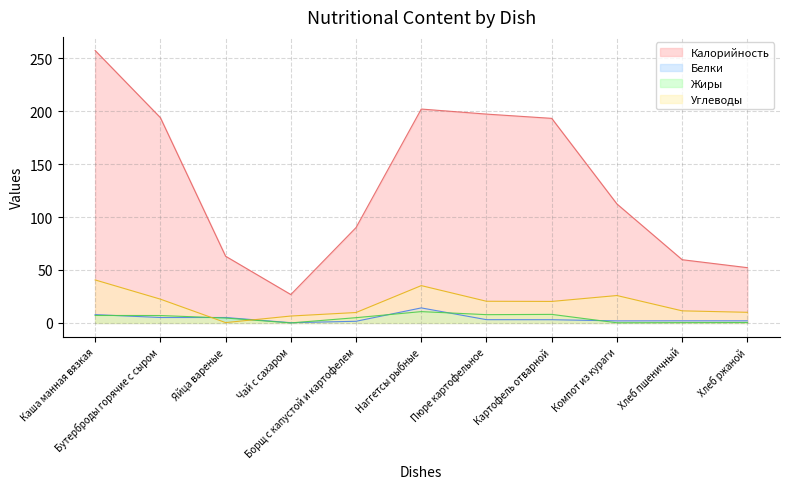

True or false: Жиры has a value of 0.3 at Хлеб пшеничный.

True